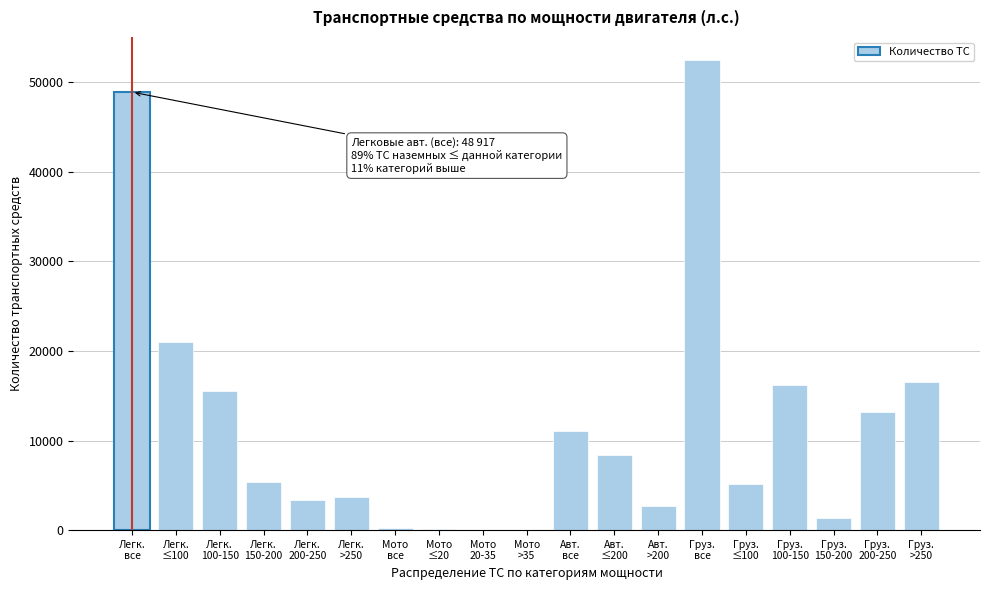

What is the greatest value displayed?

52454